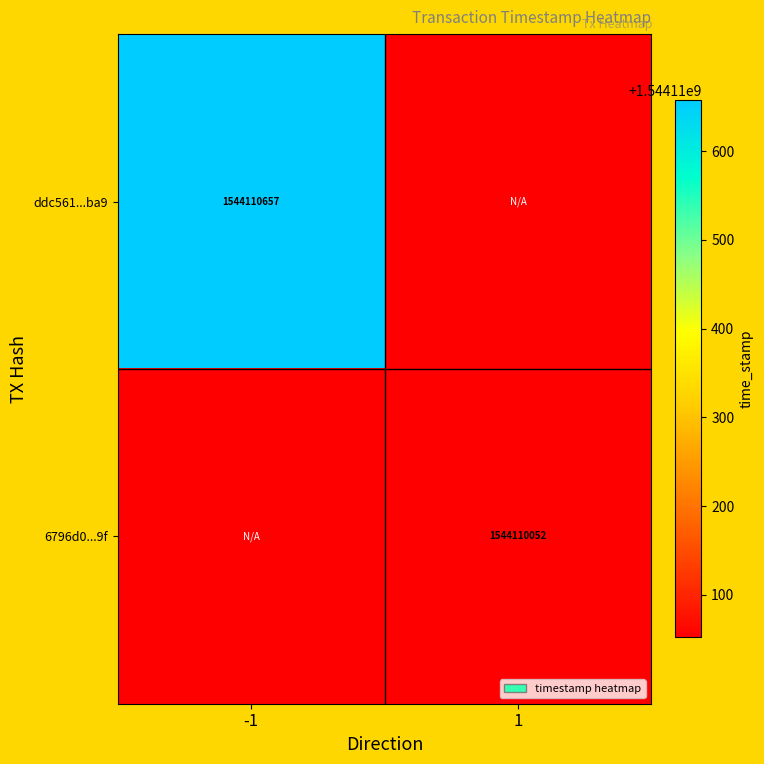

Reading left to right, list all the values displayed in this chart.

ddc561106906a39cc3124bf8627164cdfce1ba9: 1544110657	0
6796d09fd179a67a37280be8b493bc5703e657f: 0	1544110052